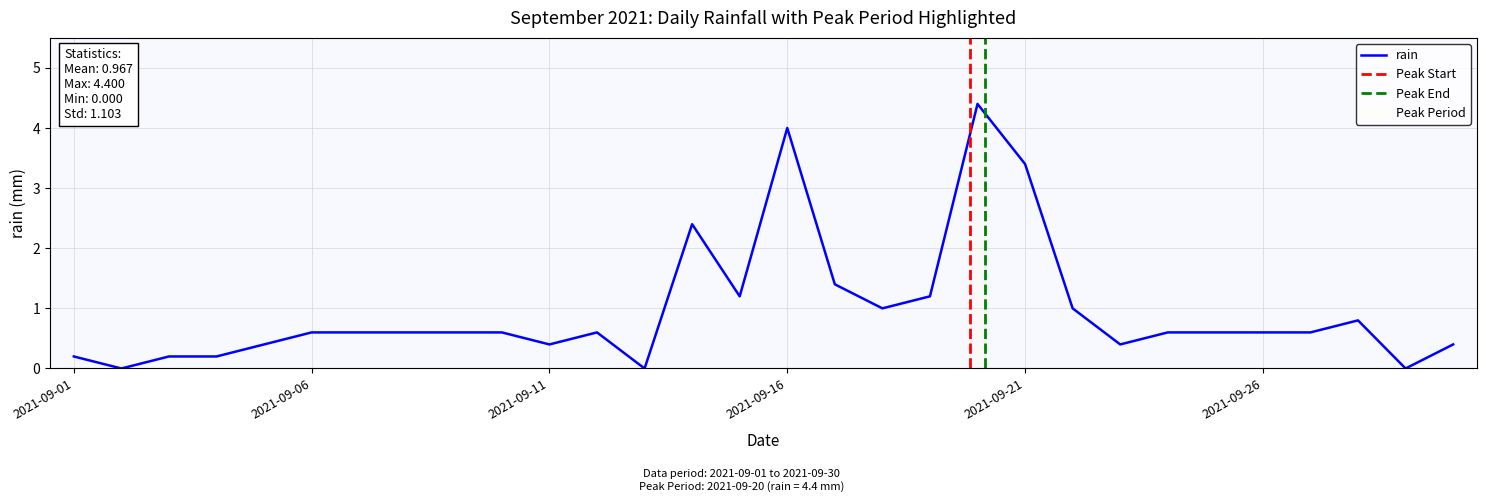

Where is the first local minimum?

2021-09-02